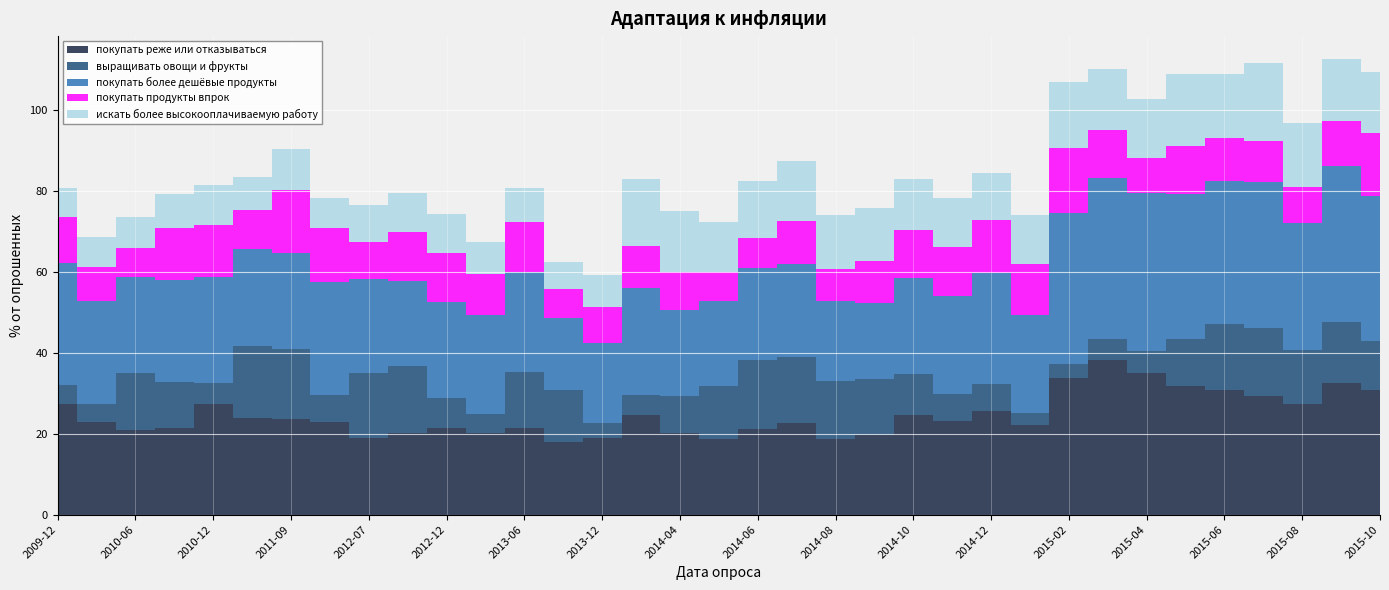

Reading left to right, what are all the values shown in this chart?

покупать реже или отказываться: 2009-12=27.3	2010-04=23.0	2010-06=20.9	2010-09=21.4	2010-12=27.3	2011-07=24.0	2011-09=23.6	2011-12=22.9	2012-07=18.9	2012-09=20.1	2012-12=21.4	2013-03=20.2	2013-06=21.5	2013-09=18.1	2013-12=18.9	2014-02=24.6	2014-04=20.2	2014-05=18.7	2014-06=21.2	2014-07=22.6	2014-08=18.6	2014-09=19.7	2014-10=24.6	2014-11=23.1	2014-12=25.8	2015-01=22.1	2015-02=33.9	2015-03=38.4	2015-04=35.0	2015-05=31.8	2015-06=30.8	2015-07=29.2	2015-08=27.4	2015-09=32.5	2015-10=30.9
выращивать овощи и фрукты: 2009-12=4.8	2010-04=4.3	2010-06=14.0	2010-09=11.4	2010-12=5.2	2011-07=17.8	2011-09=17.4	2011-12=6.6	2012-07=16.1	2012-09=16.6	2012-12=7.6	2013-03=4.7	2013-06=13.8	2013-09=12.8	2013-12=3.9	2014-02=5.0	2014-04=9.0	2014-05=13.2	2014-06=16.9	2014-07=16.6	2014-08=14.5	2014-09=13.9	2014-10=10.1	2014-11=6.7	2014-12=6.5	2015-01=3.0	2015-02=3.4	2015-03=5.2	2015-04=5.3	2015-05=11.7	2015-06=16.4	2015-07=16.9	2015-08=13.3	2015-09=15.1	2015-10=12.1
покупать более дешёвые продукты: 2009-12=30.0	2010-04=25.4	2010-06=23.9	2010-09=25.2	2010-12=26.3	2011-07=23.9	2011-09=23.8	2011-12=27.9	2012-07=23.4	2012-09=20.9	2012-12=23.6	2013-03=24.5	2013-06=24.6	2013-09=17.8	2013-12=19.8	2014-02=26.2	2014-04=21.3	2014-05=21.1	2014-06=22.7	2014-07=22.8	2014-08=19.9	2014-09=18.9	2014-10=23.8	2014-11=24.4	2014-12=27.6	2015-01=24.3	2015-02=37.4	2015-03=39.8	2015-04=39.2	2015-05=36.0	2015-06=35.2	2015-07=36.1	2015-08=31.5	2015-09=38.5	2015-10=35.8
покупать продукты впрок: 2009-12=11.3	2010-04=8.4	2010-06=7.2	2010-09=12.7	2010-12=12.9	2011-07=9.5	2011-09=15.5	2011-12=13.5	2012-07=9.0	2012-09=12.2	2012-12=12.1	2013-03=10.2	2013-06=12.3	2013-09=7.1	2013-12=9.0	2014-02=10.6	2014-04=9.4	2014-05=7.1	2014-06=7.5	2014-07=10.8	2014-08=7.9	2014-09=10.3	2014-10=11.8	2014-11=12.0	2014-12=12.9	2015-01=12.6	2015-02=15.9	2015-03=11.8	2015-04=8.6	2015-05=11.7	2015-06=10.6	2015-07=10.2	2015-08=8.8	2015-09=11.2	2015-10=15.7
искать более высокооплачиваемую работу: 2009-12=7.3	2010-04=7.5	2010-06=7.5	2010-09=8.6	2010-12=9.9	2011-07=8.3	2011-09=10.1	2011-12=7.4	2012-07=9.1	2012-09=9.6	2012-12=9.6	2013-03=7.8	2013-06=8.5	2013-09=6.9	2013-12=7.8	2014-02=16.4	2014-04=15.2	2014-05=12.4	2014-06=13.9	2014-07=14.8	2014-08=13.3	2014-09=13.2	2014-10=12.7	2014-11=12.2	2014-12=11.7	2015-01=12.1	2015-02=16.3	2015-03=15.2	2015-04=14.6	2015-05=17.8	2015-06=15.9	2015-07=19.1	2015-08=15.7	2015-09=15.4	2015-10=15.0